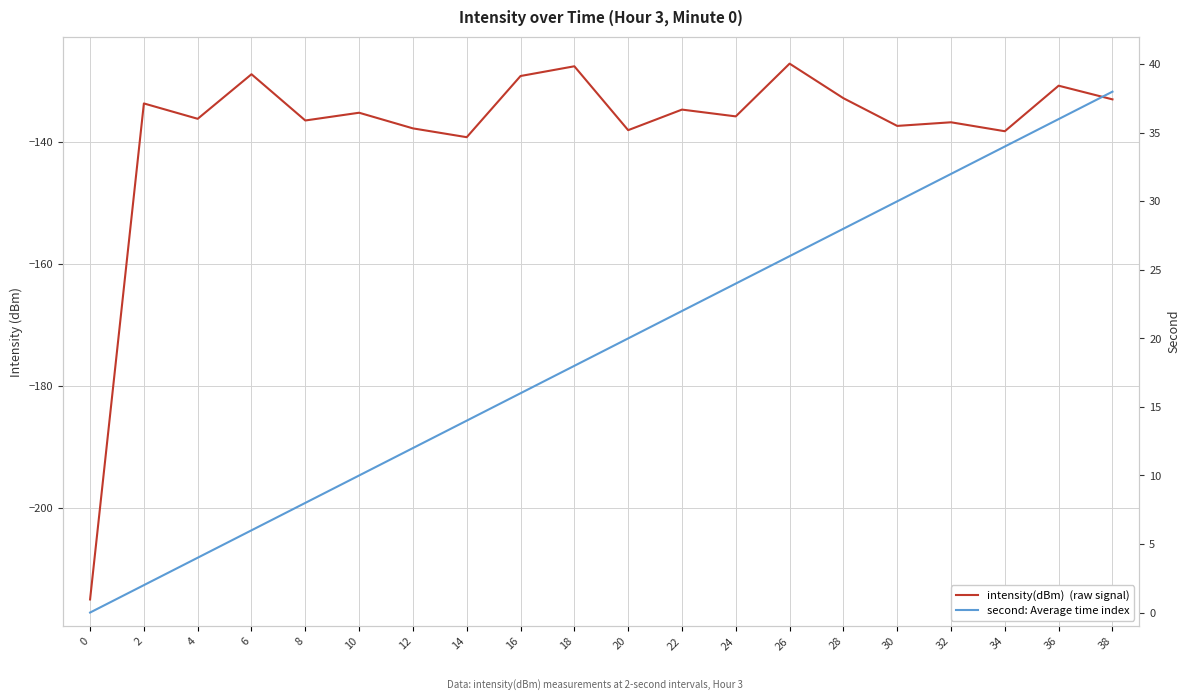

Rank the series by their average value, from highest to lowest.

second: Average time index, intensity(dBm)  (raw signal)